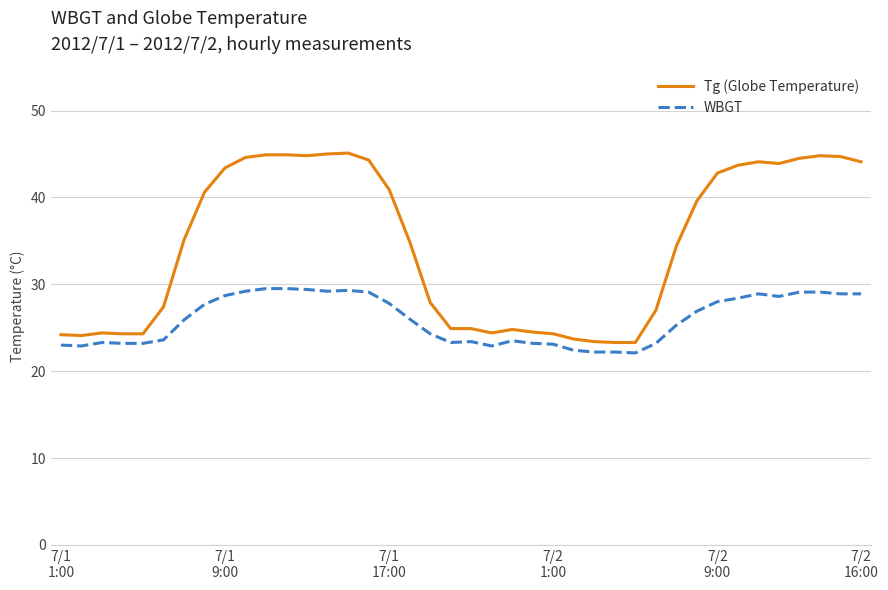

What is the greatest value displayed?

45.1